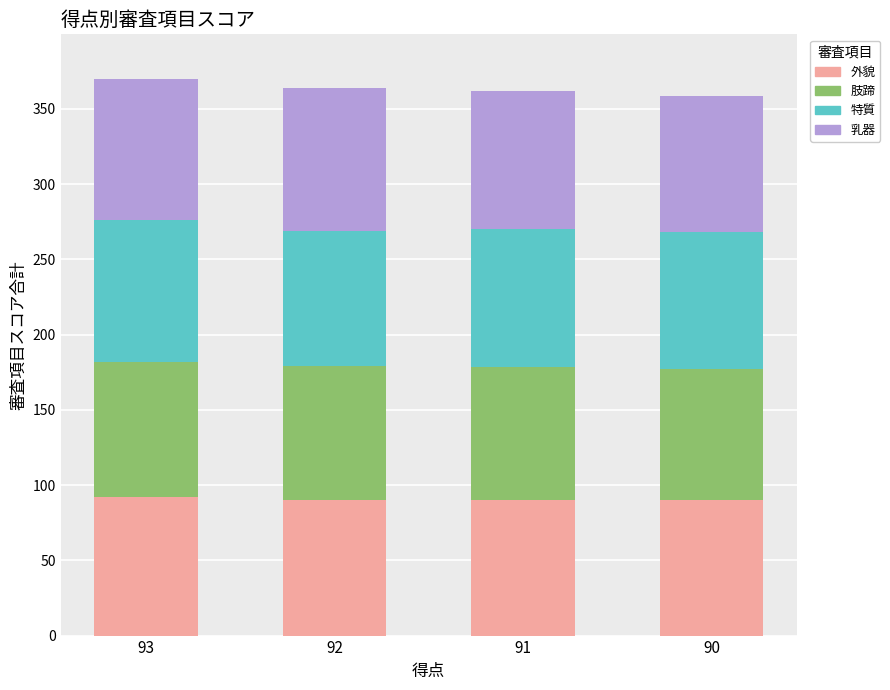

What is the minimum value for 外貌?

89.8